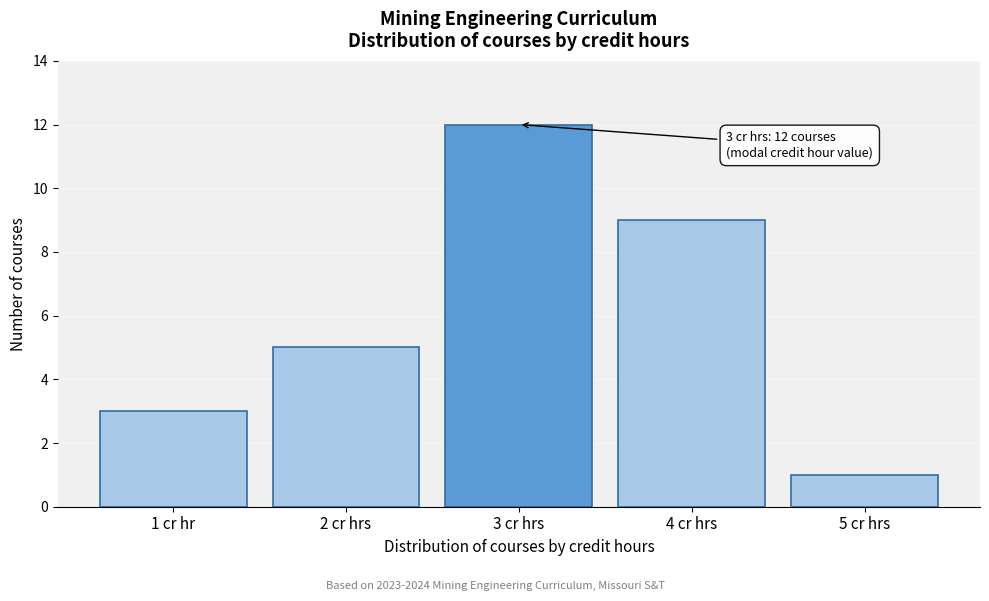

Reading right to left, what are all the values shown in this chart?

1	9	12	5	3